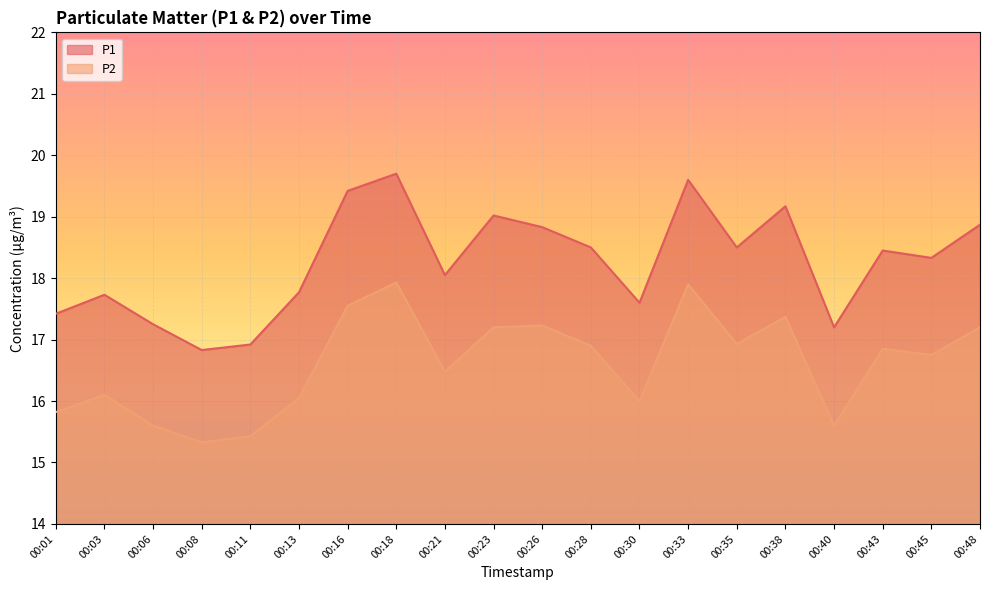

List the series in order of their peak value, highest first.

P1, P2